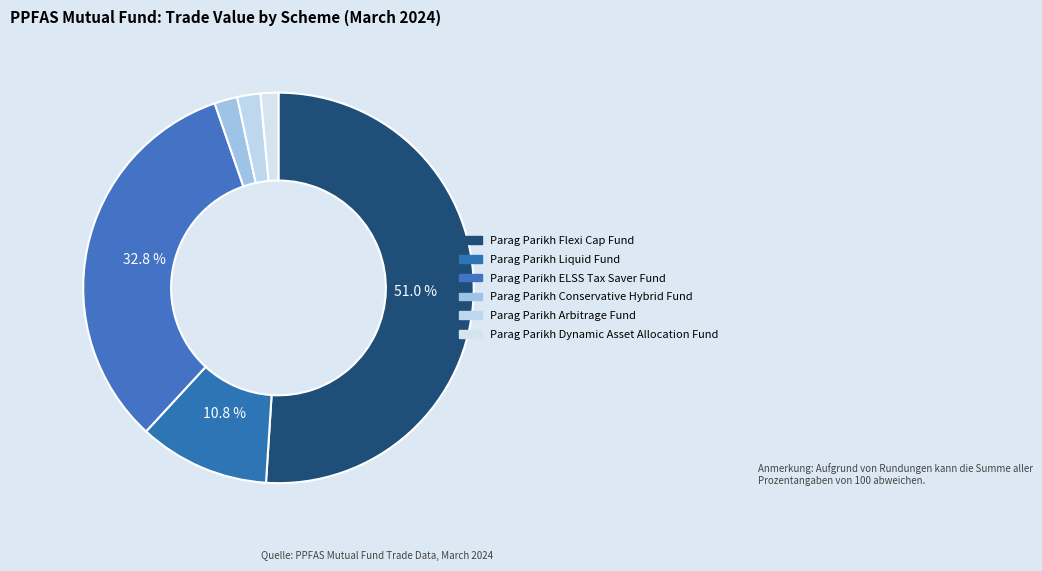

The Parag Parikh Conservative Hybrid Fund slice represents 16% of the pie. True or false?

False